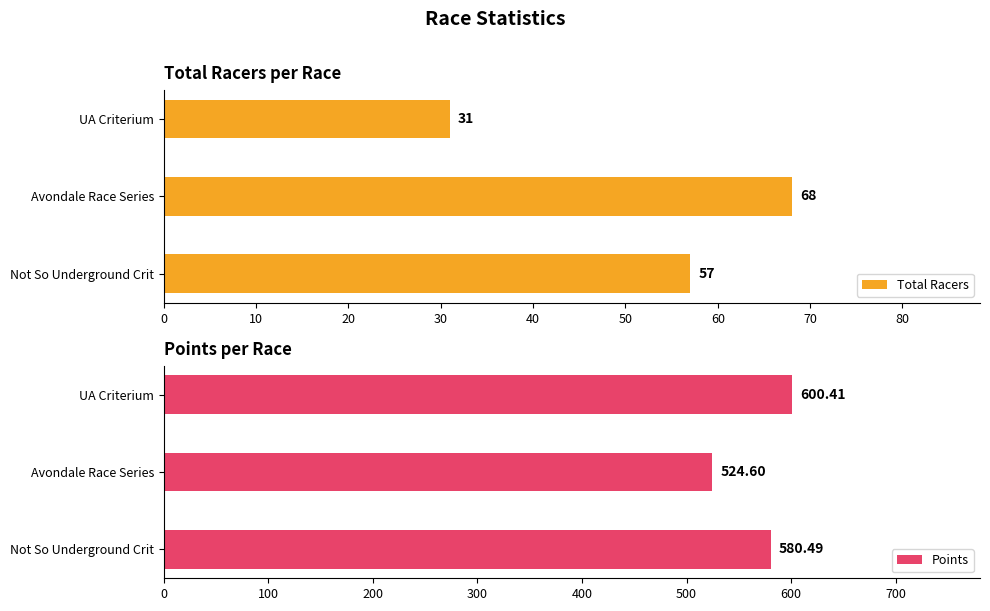

At how many categories does at least one series exceed 189?

3